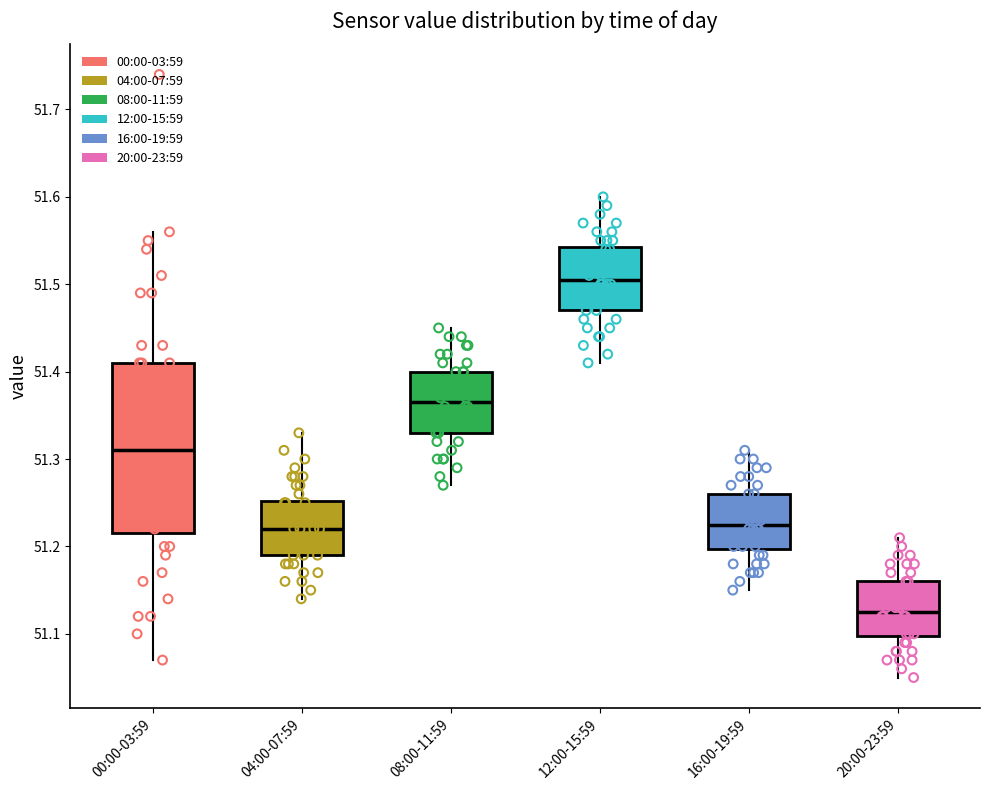

Comparing the boxes themselves (not the whiskers), which one is the tallest?

00:00-03:59